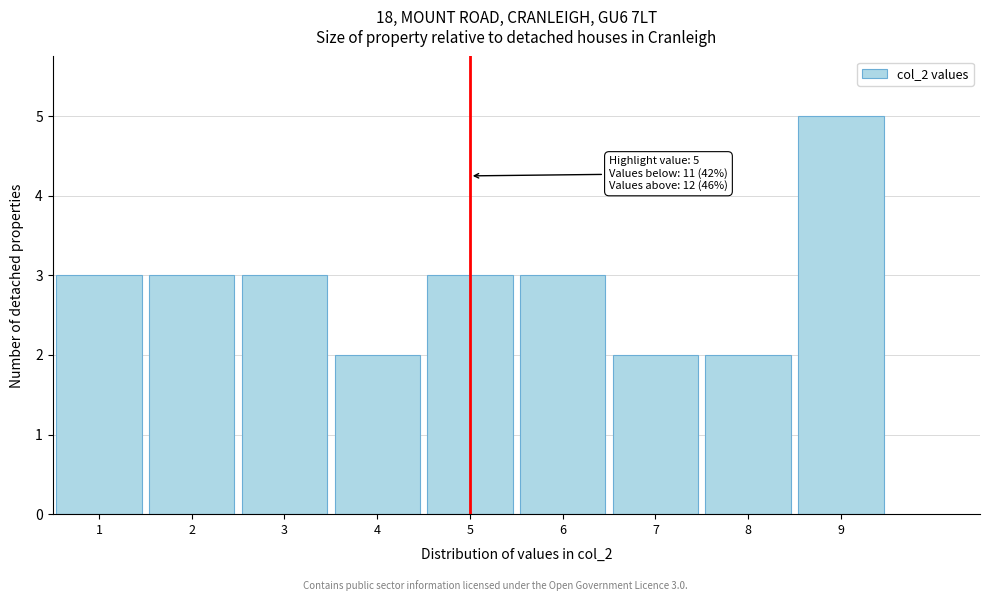

Over which range of the x-axis is the bar tallest?

8.5 to 9.5